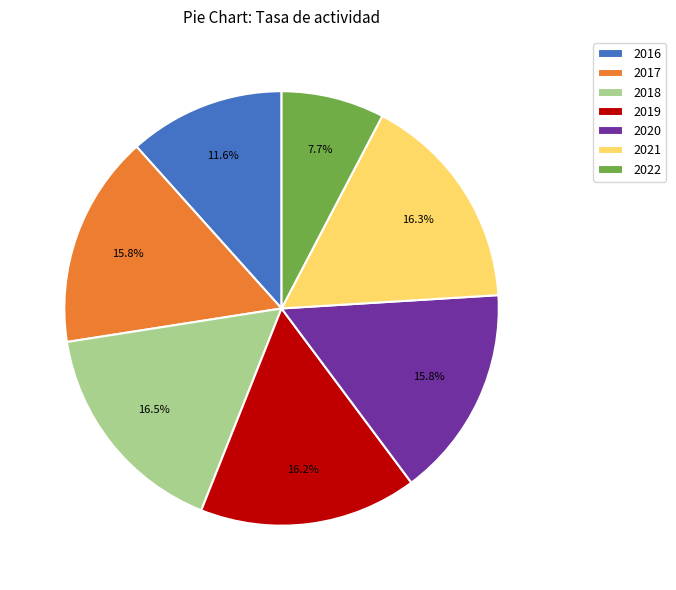

Which has a higher value, 2018 or 2017?

2018